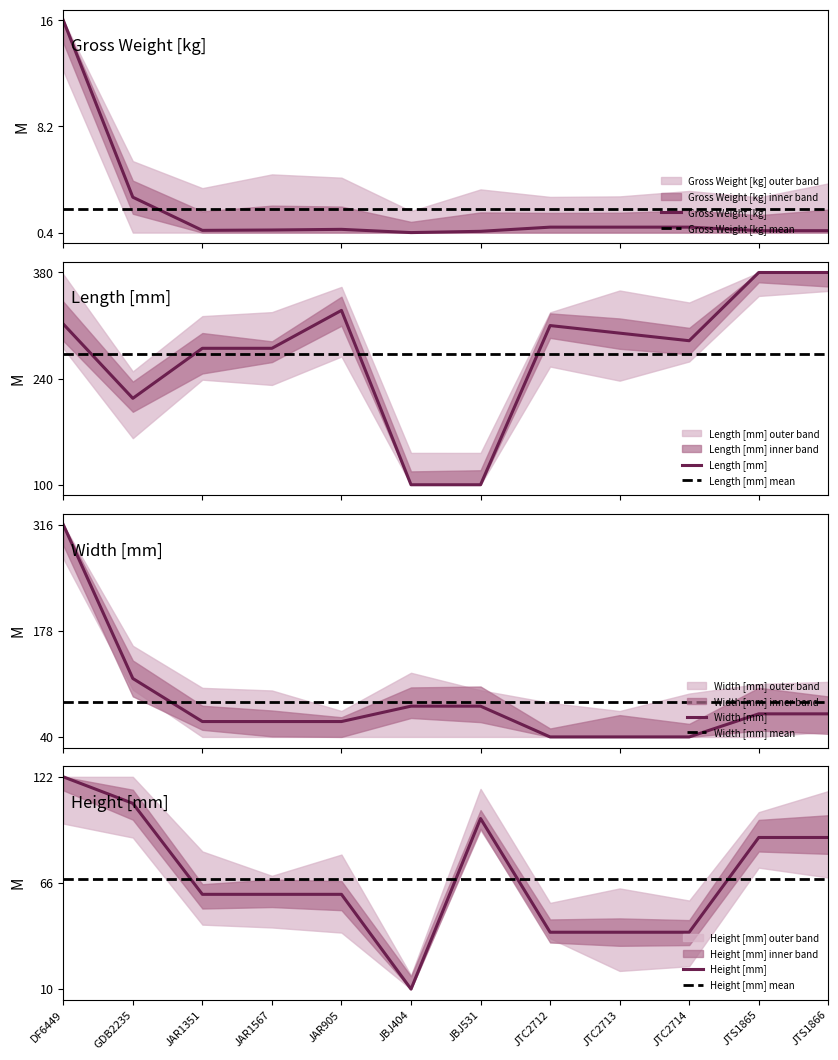

How many distinct data groups are displayed?

4